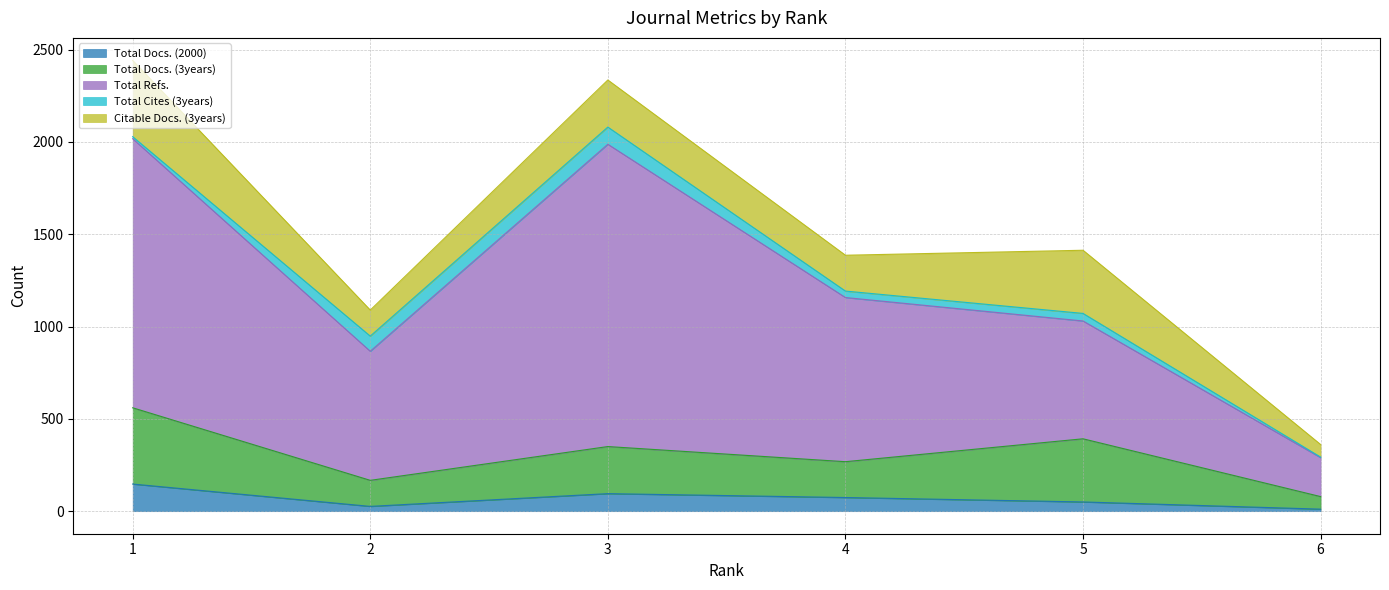

Which has a higher value, 2 or 6?

2